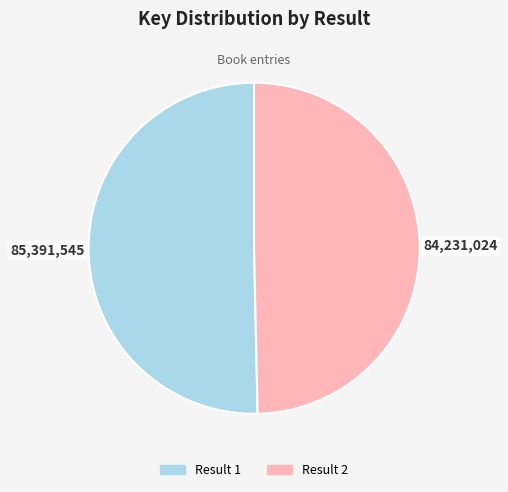

How many segments does this pie chart have?

2